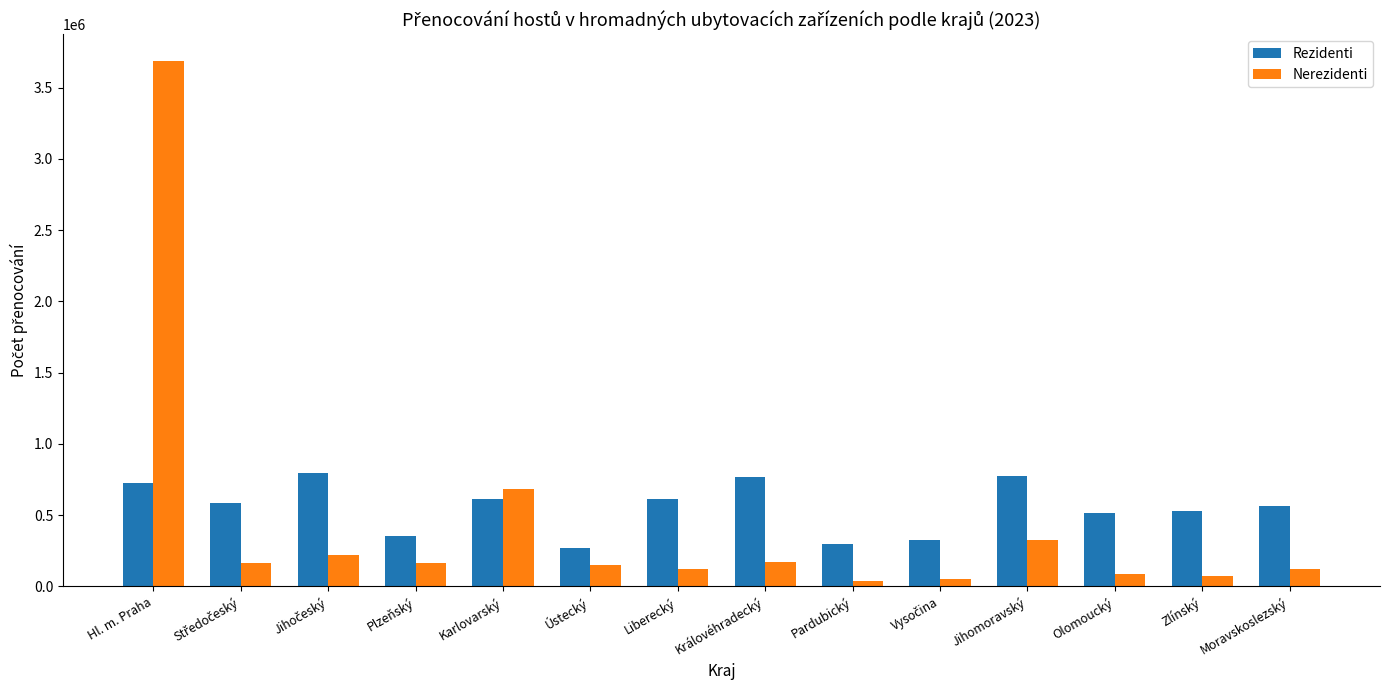

What is the total value across all series at Olomoucký?

601626